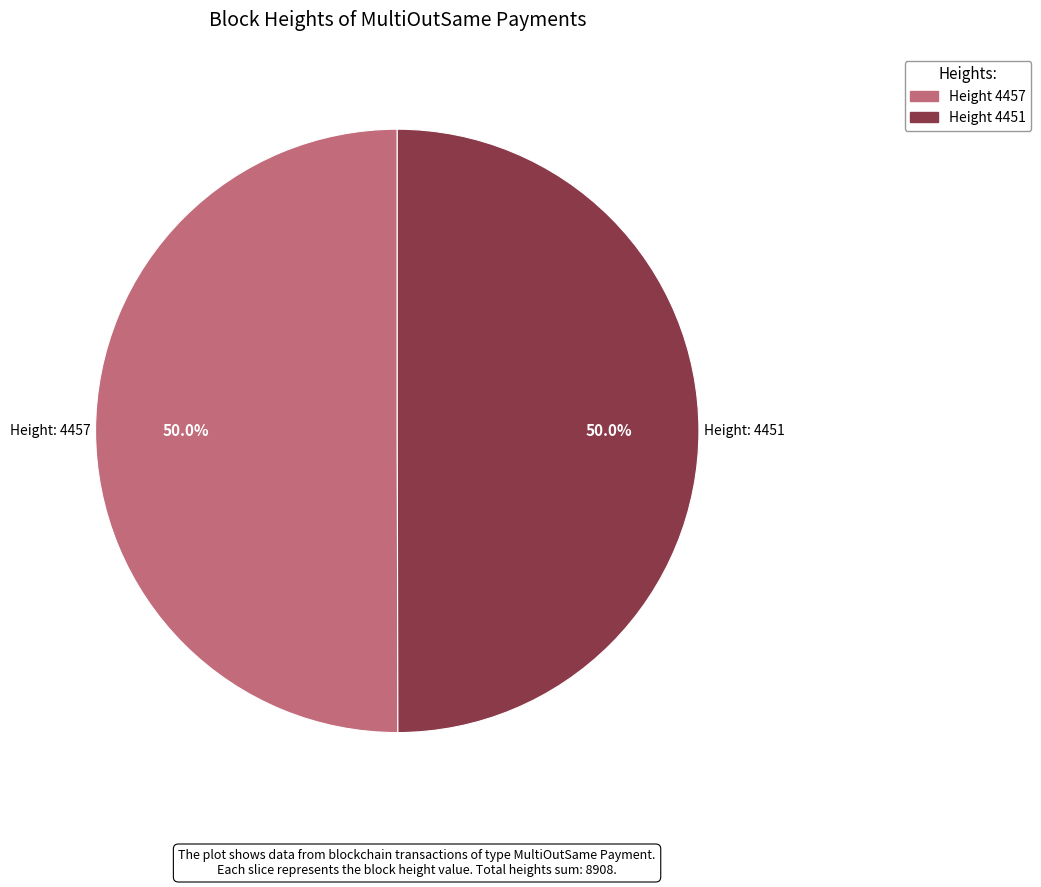

Which slice represents more than half of the pie?

4457